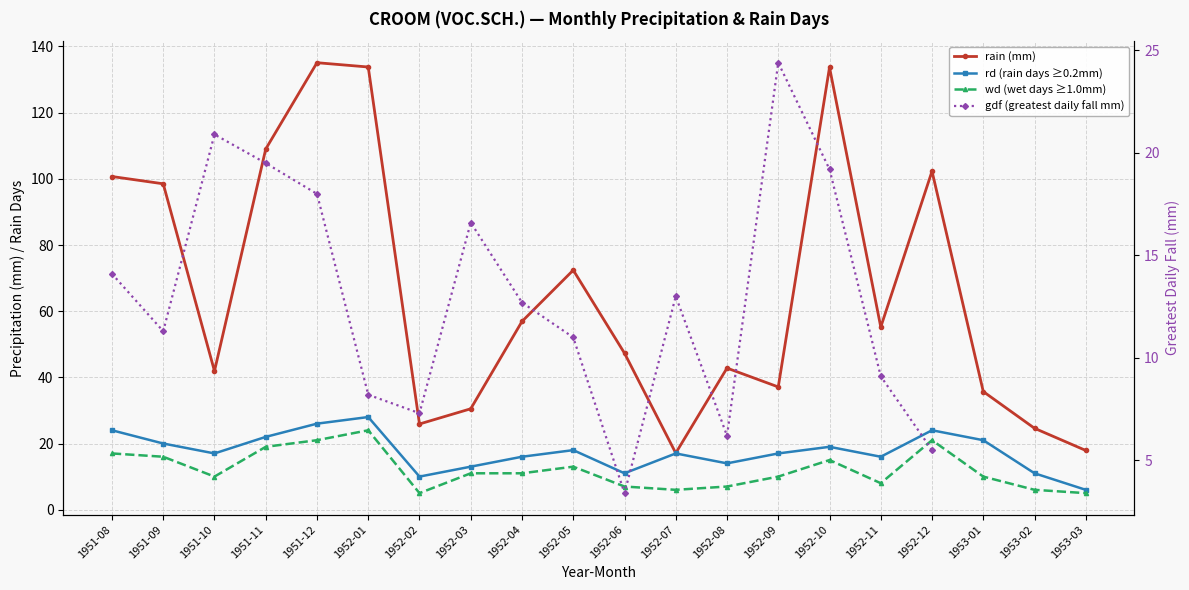

What is the lowest value of the rain (mm) series?

17.1